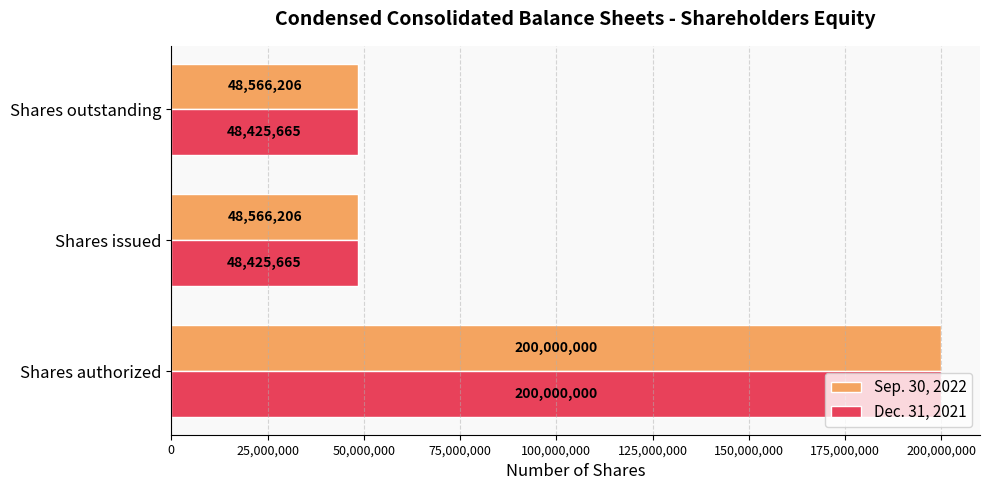

What are all the series names shown in the legend?

Sep. 30, 2022, Dec. 31, 2021